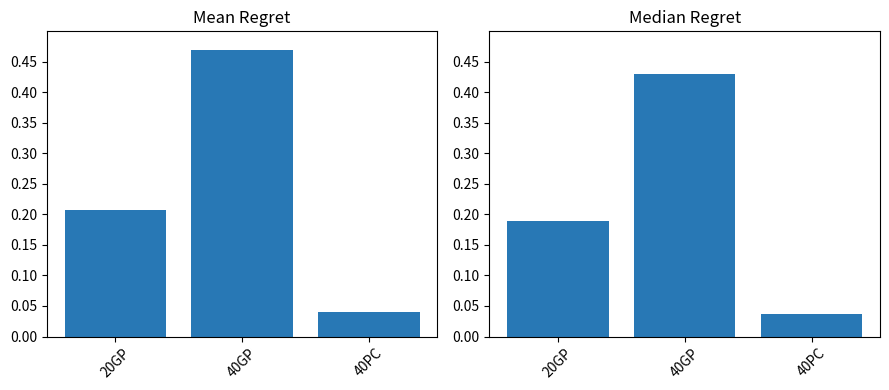

What is the sum of the Normalized Proportion values at 40PC and 40GP?

0.5